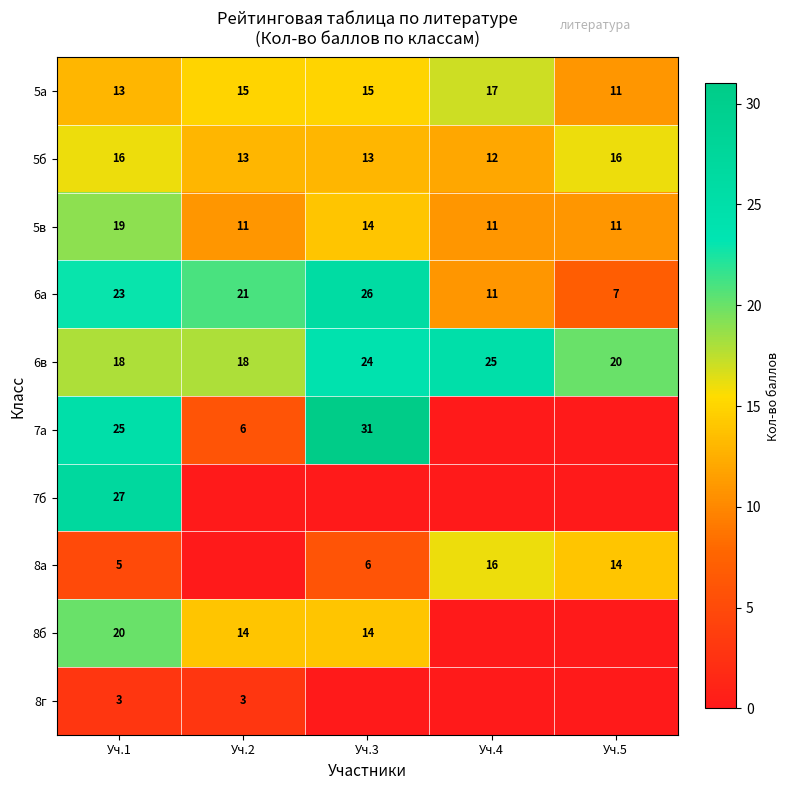

Count the 5а values in the range 13 to 15.

3